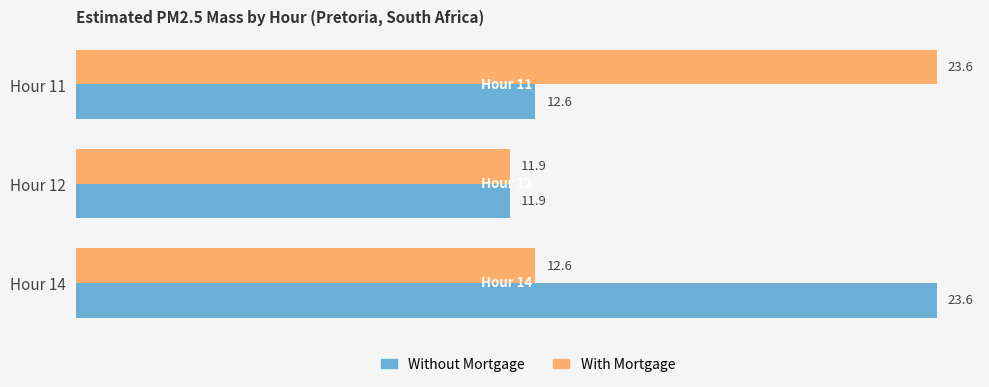

What is the sum of the With Mortgage values at Hour 12 and Hour 14?

24.5